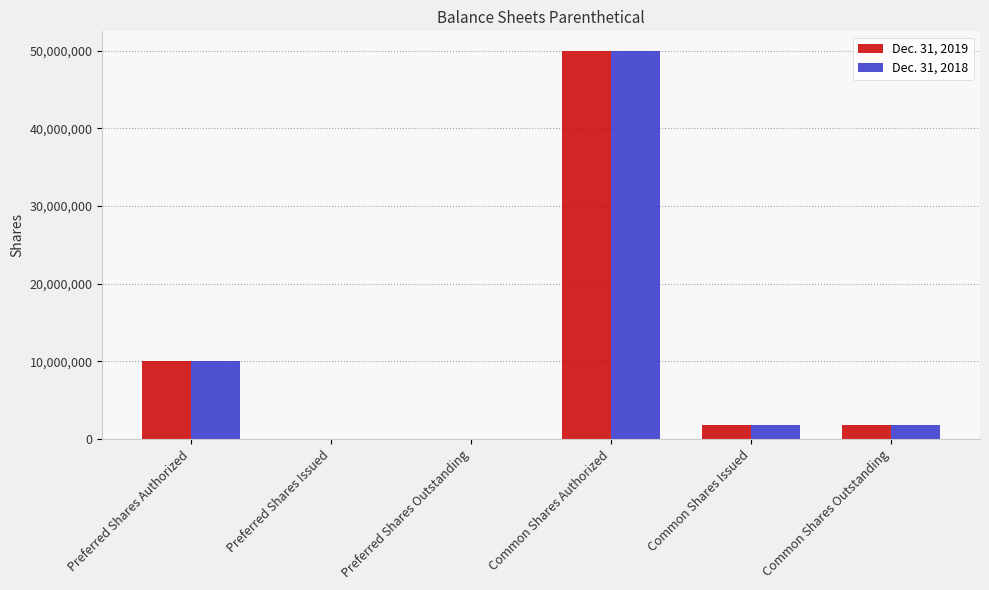

Is the value of Dec. 31, 2019 at Preferred Shares Issued greater than the value of Dec. 31, 2018 at Common Shares Issued?

No